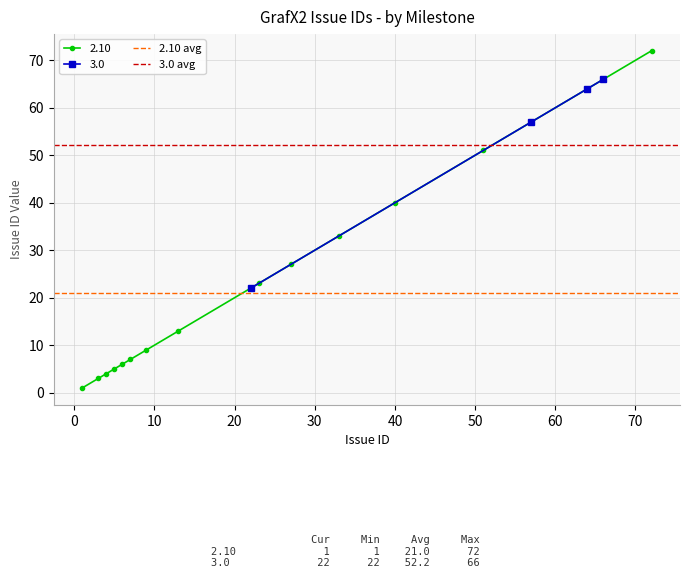

What is the sum of the 2.10 avg values at 0 and −10?

42.0